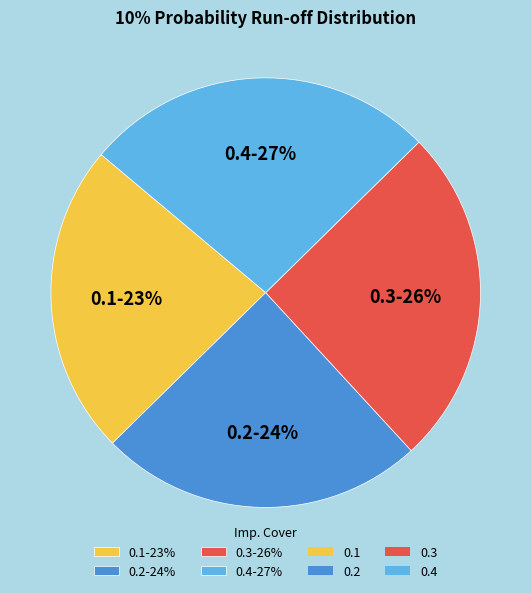

Does any single category account for the majority?

No